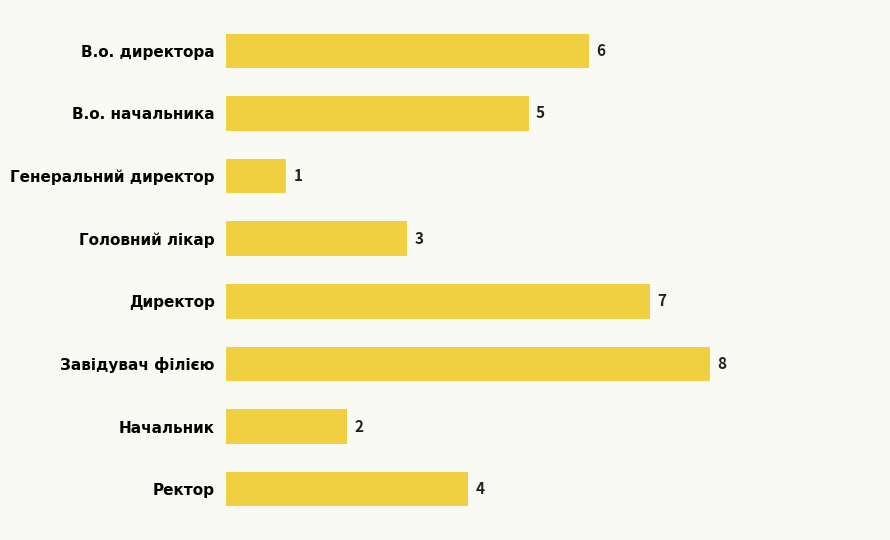

List the labels in order of value, smallest first.

Генеральний директор, Начальник, Головний лікар, Ректор, В.о. начальника, В.о. директора, Директор, Завідувач філією